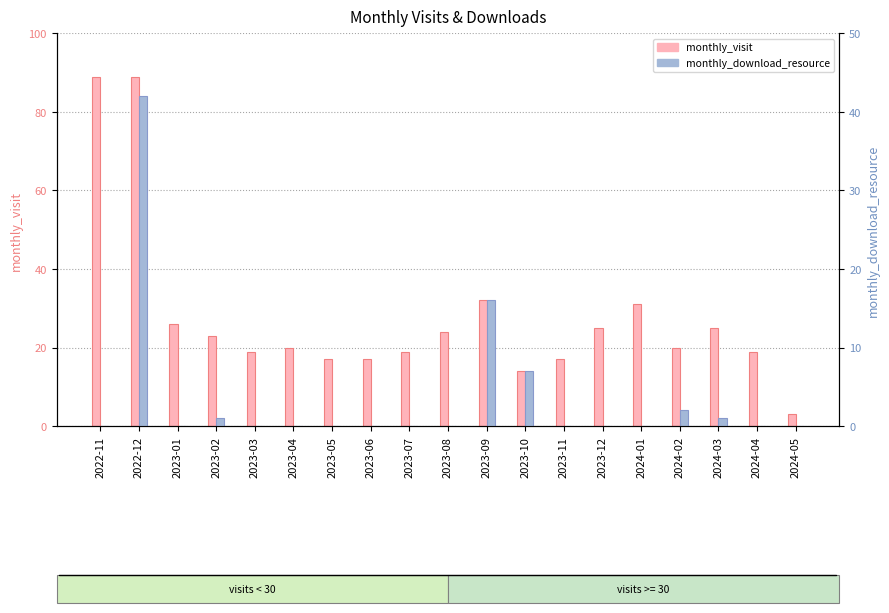

Which series has the widest spread of values?

monthly_visit